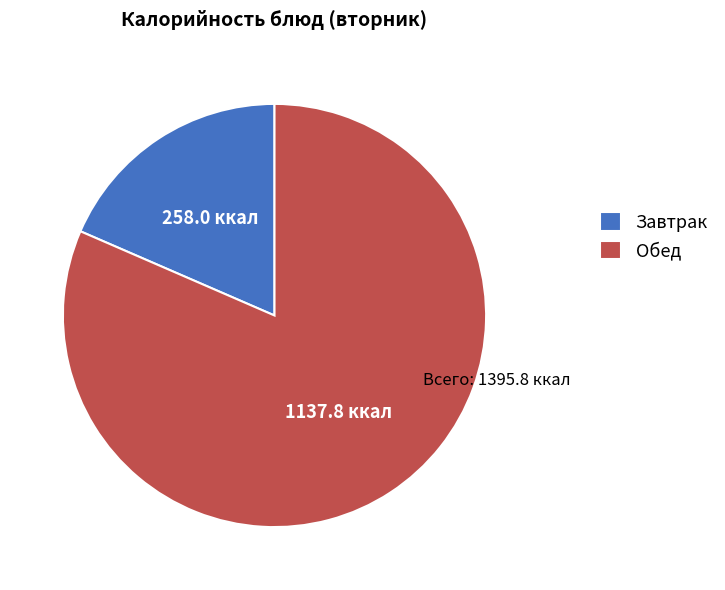

How many segments does this pie chart have?

2